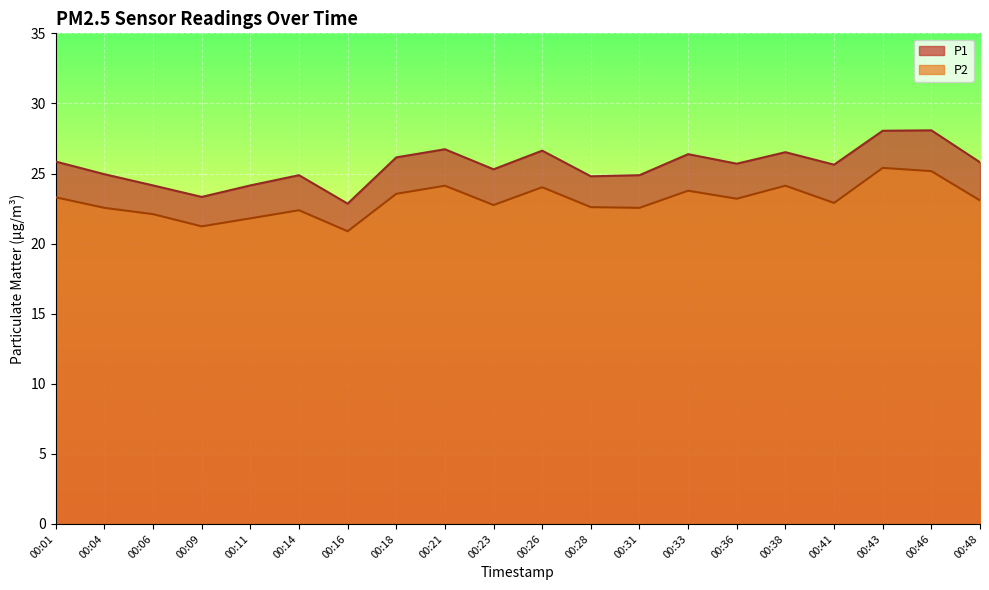

What is the difference between the maximum and minimum values in the P2 series?

4.5